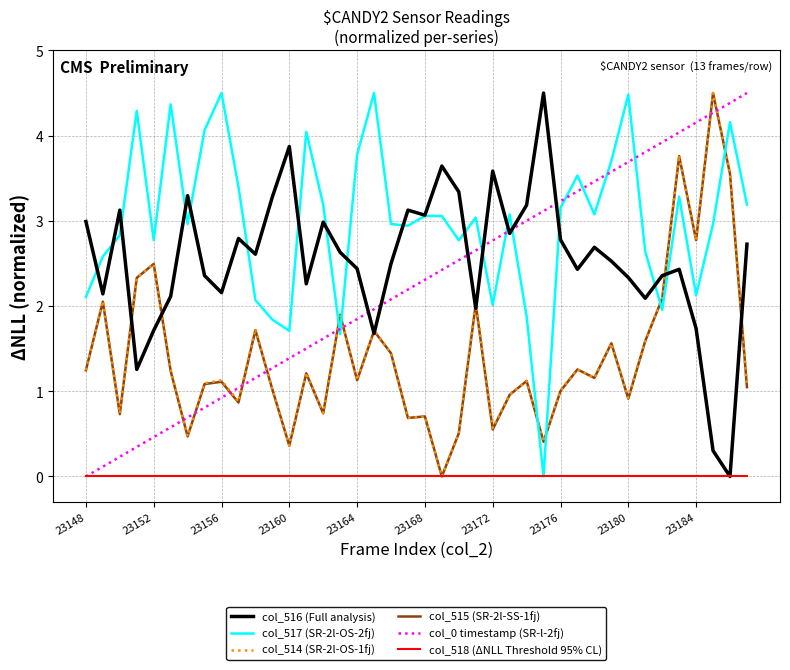

What is the sum of all col_0 timestamp (SR-l-2fj) values?

90.0